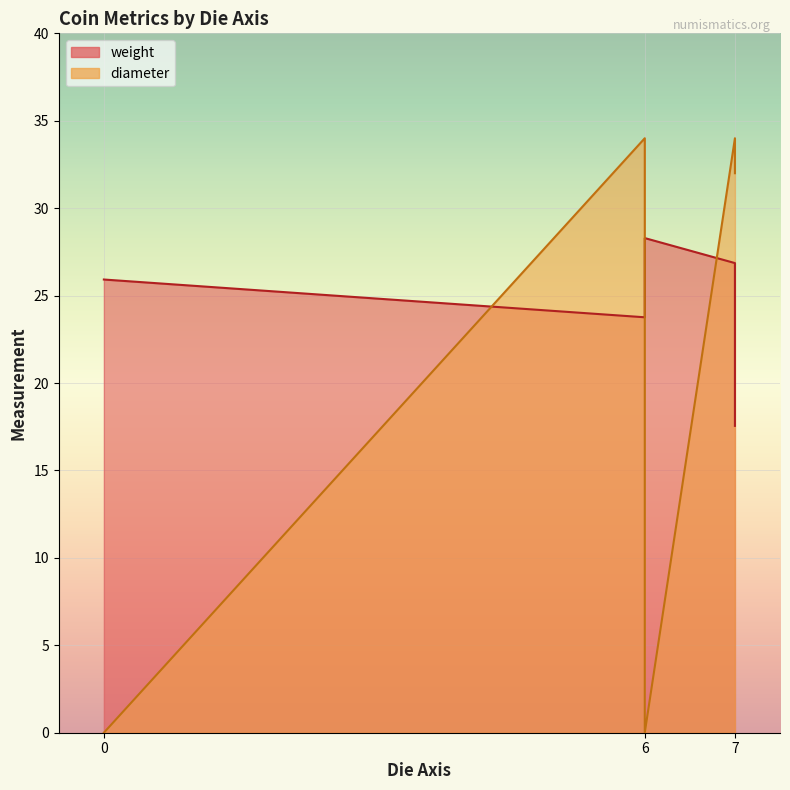

What is the greatest value displayed?

34.0